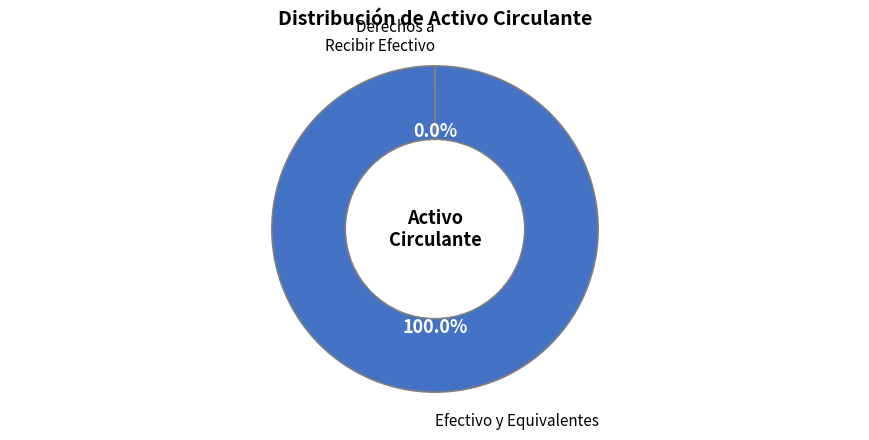

Is there a majority slice in this chart?

Yes